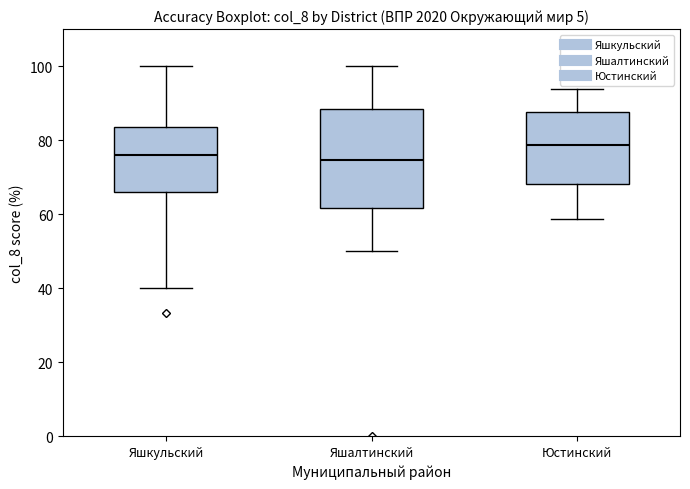

Reading left to right, transcribe this box plot: for each box, give where its median line is, the range the box spans, and where its two whiskers end, as read against the y-axis. The values are not printed on the chart, so give them approximately, as read against the axis.

Яшкульский: median 76, box 66 to 84, whiskers 40 to 100
Яшалтинский: median 74, box 62 to 88, whiskers 50 to 100
Юстинский: median 78, box 68 to 88, whiskers 58 to 94